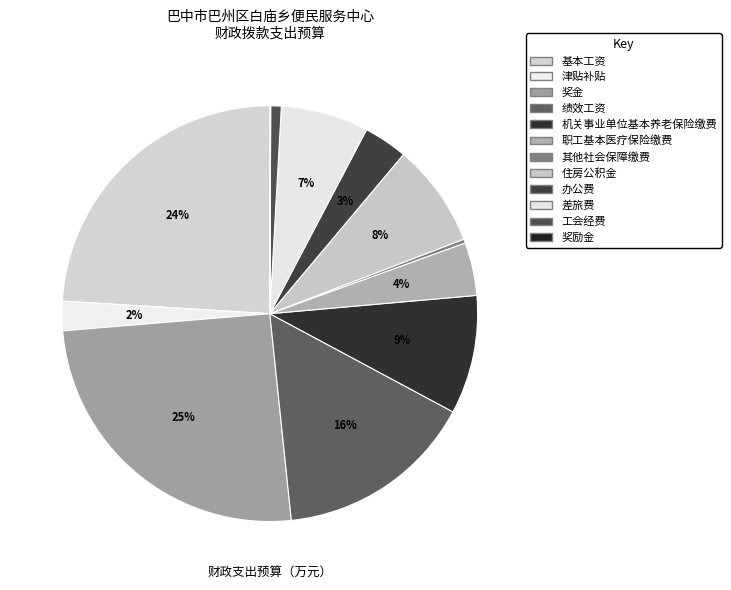

Which slice is the largest?

奖金